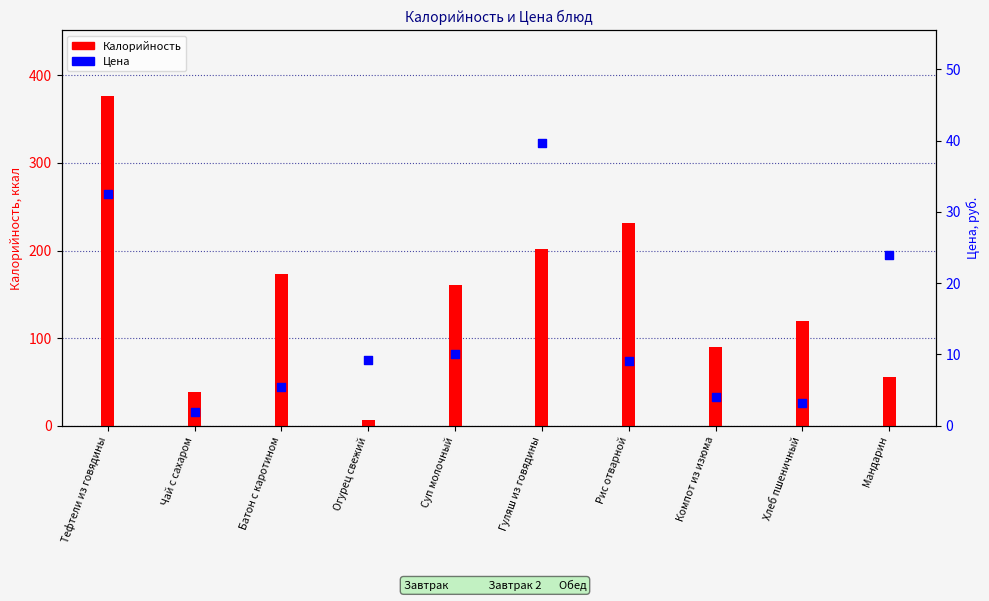

At how many categories does at least one series exceed 155?

5